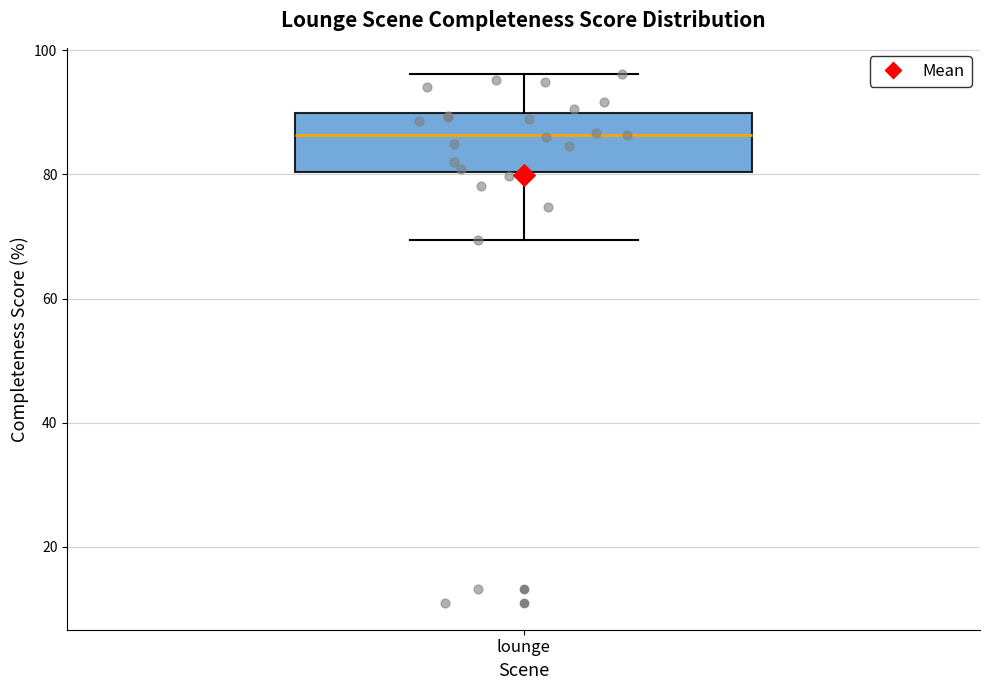

Where does the lower whisker of the box for lounge end on the y-axis? The values are not printed on the chart, so give them approximately, as read against the axis.

70